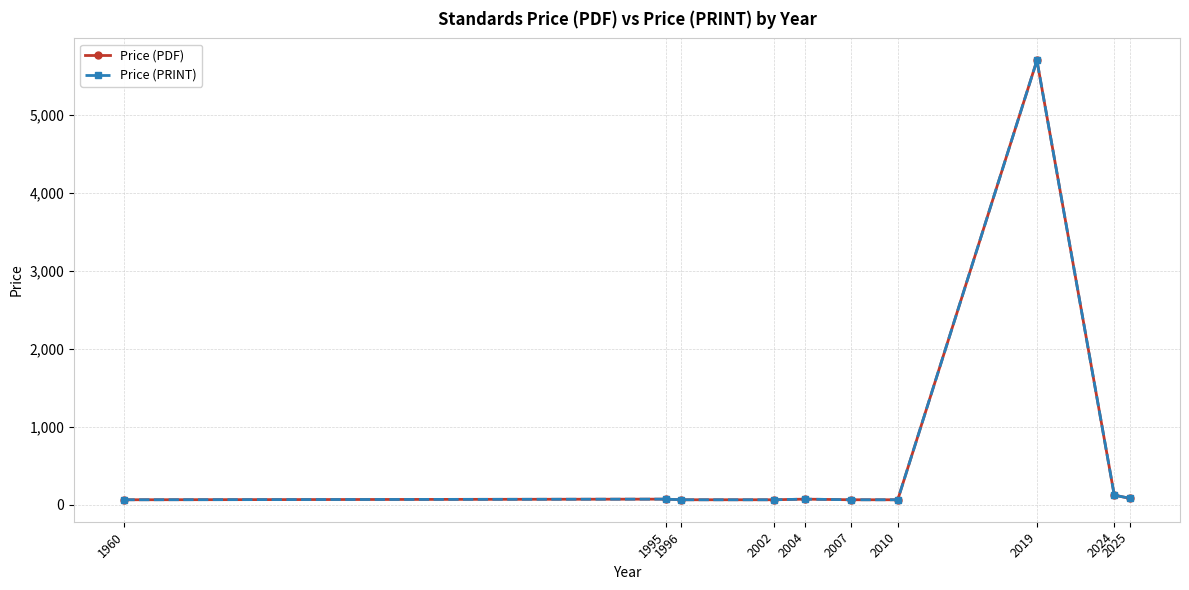

What is the difference between the maximum and minimum values in the Price (PDF) series?

5639.0